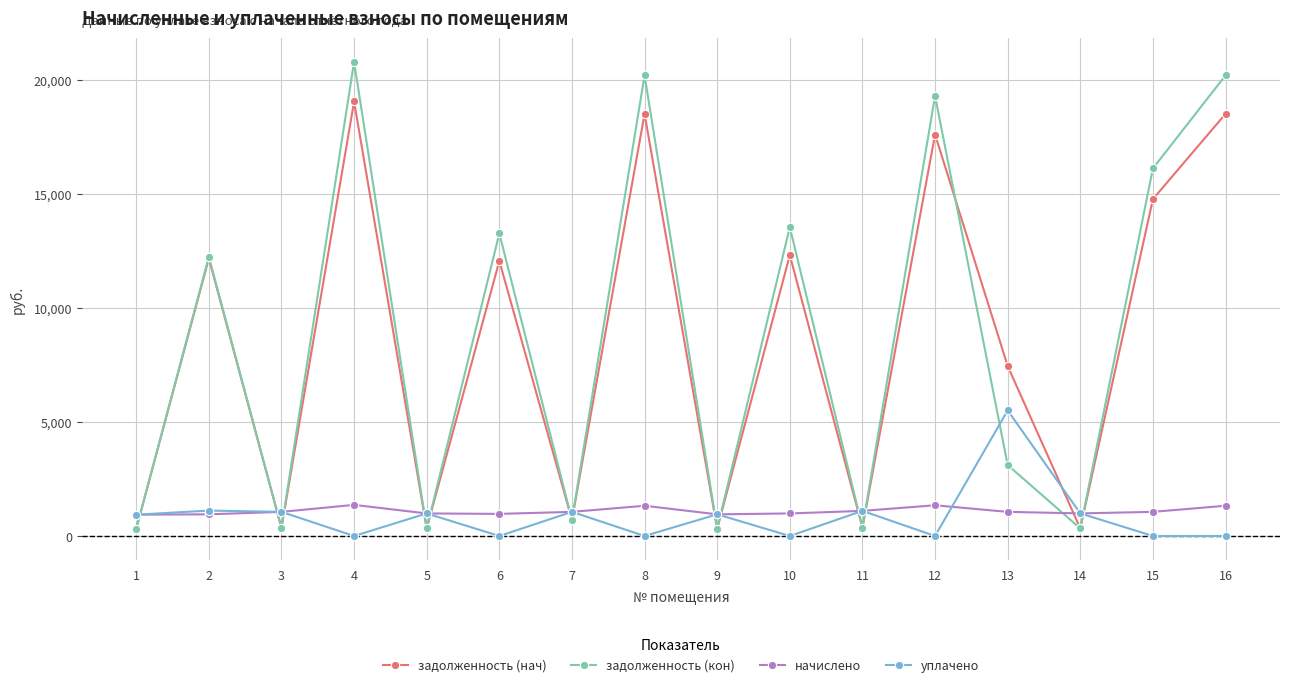

The value of начислено at 14 is 991.4. True or false?

True